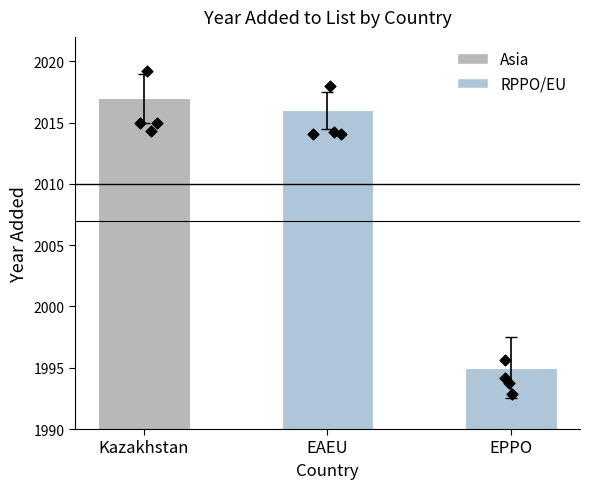

What is the change in value from Kazakhstan to EAEU?

-1